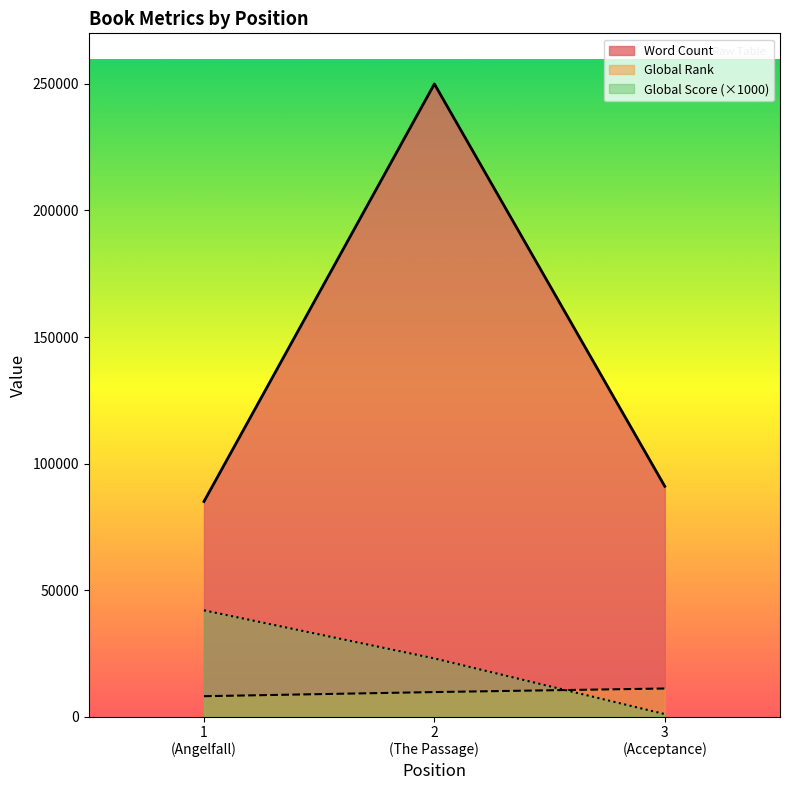

What is the greatest value displayed?

250000